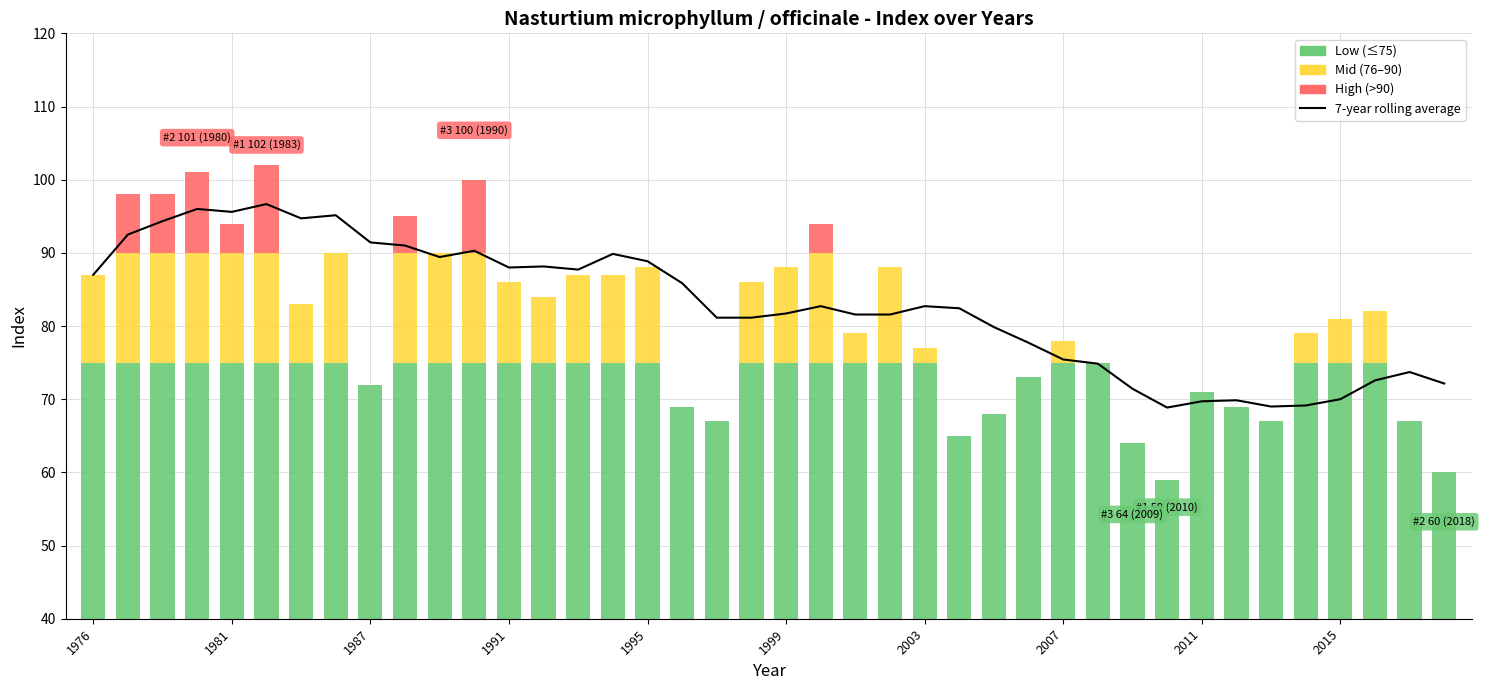

Approximately how many times larger is the value at 20 compared to 22?

1.0